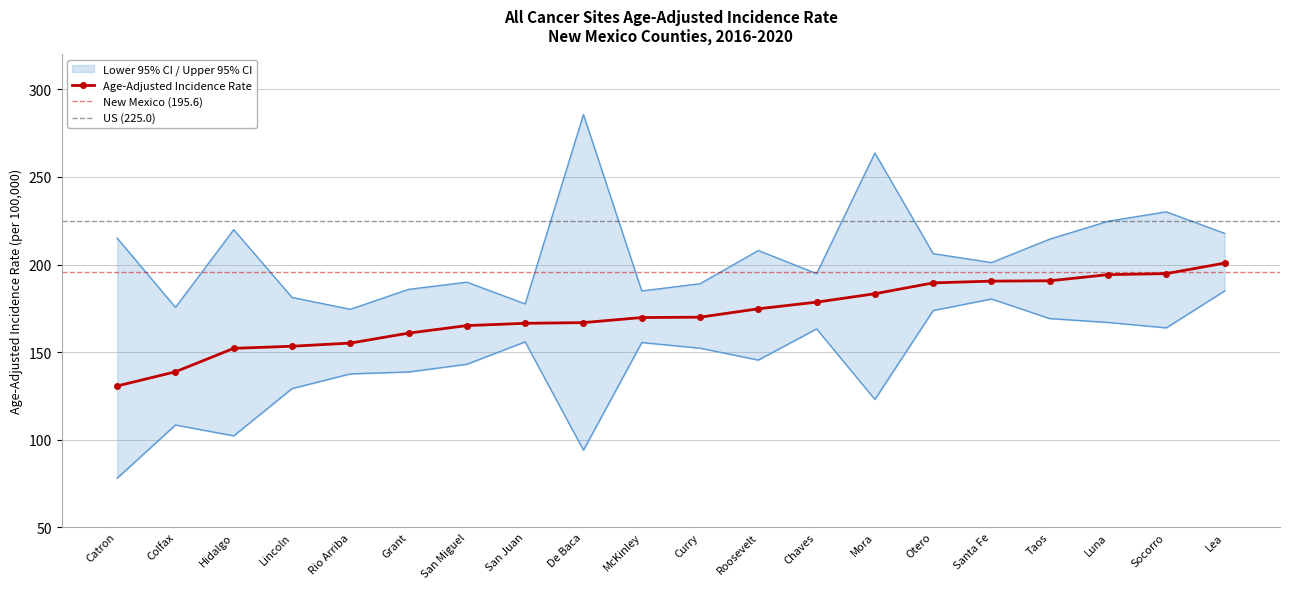

The Upper 95% CI series shows 301.4 at Santa Fe. True or false?

False